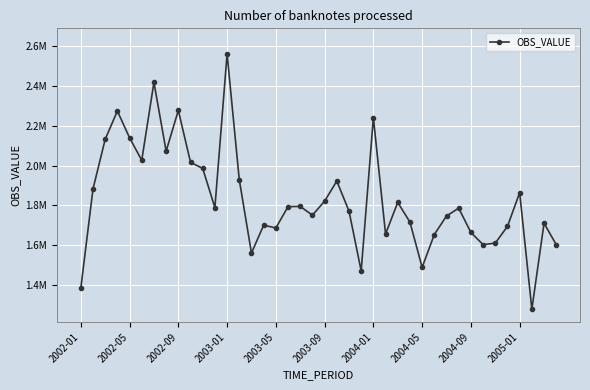

Does the chart have visible grid lines?

Yes